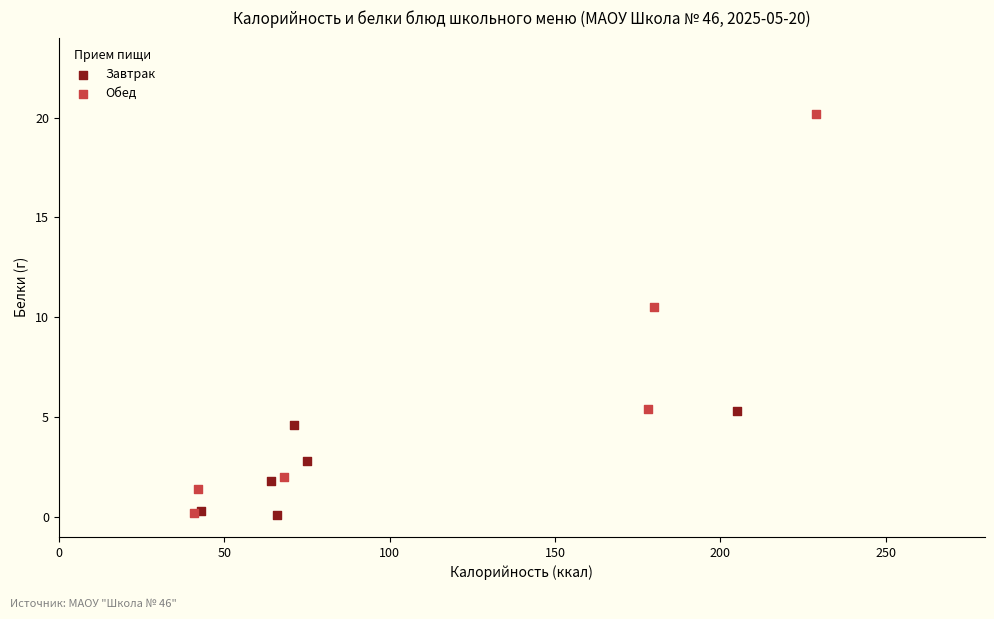

Which series has the largest Y range (max minus min)?

Обед